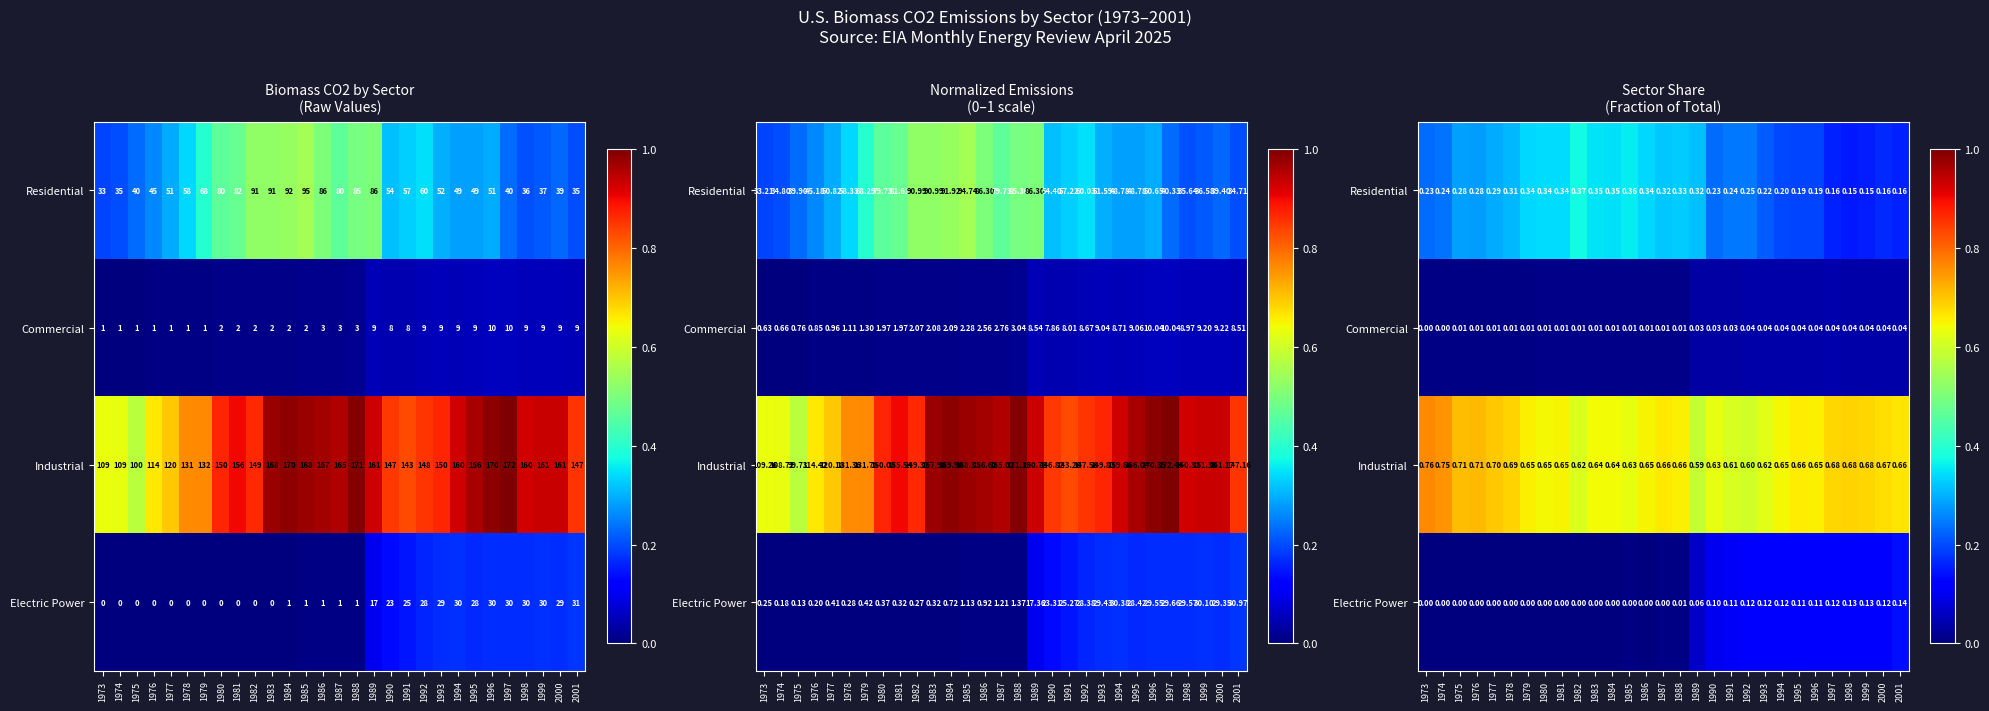

List the labels in order of Commercial value, largest first.

1997, 1999, 2000, 1996, 2001, 1998, 1993, 1995, 1992, 1994, 1991, 1990, 1989, 1988, 1987, 1986, 1985, 1982, 1980, 1981, 1983, 1984, 1979, 1978, 1977, 1975, 1976, 1974, 1973